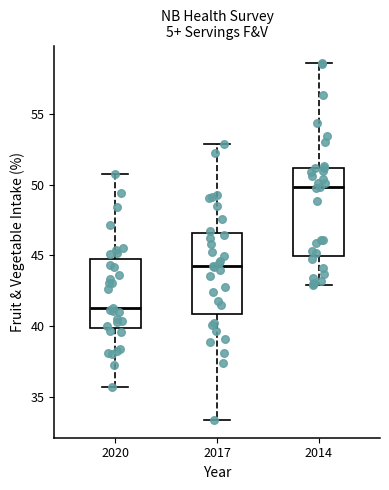

Where is the upper edge of the box at x = 2014 on the y-axis? The values are not printed on the chart, so give them approximately, as read against the axis.

51.0